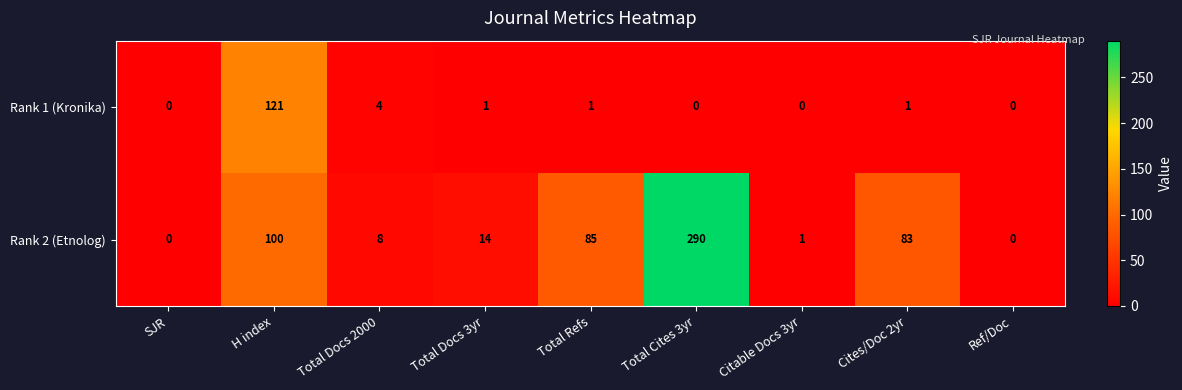

Which series has the largest total across all categories?

Rank 2 (Etnolog)